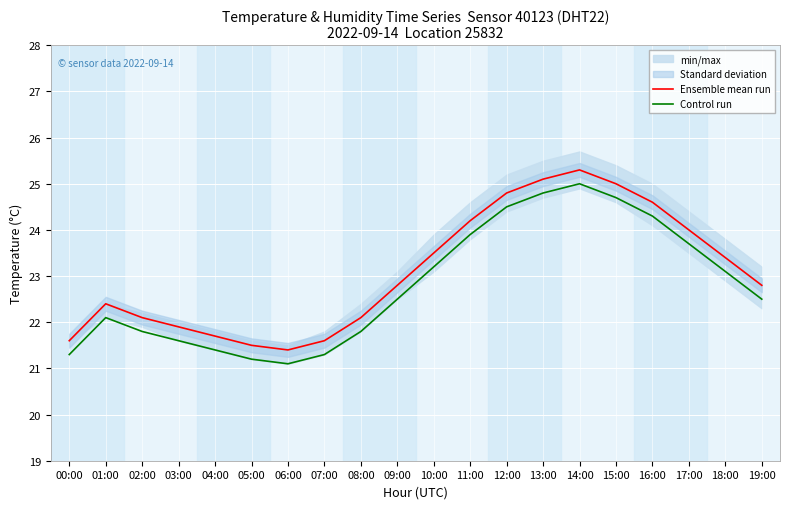

List the series in order of their overall mean, highest first.

Ensemble mean run, Control run